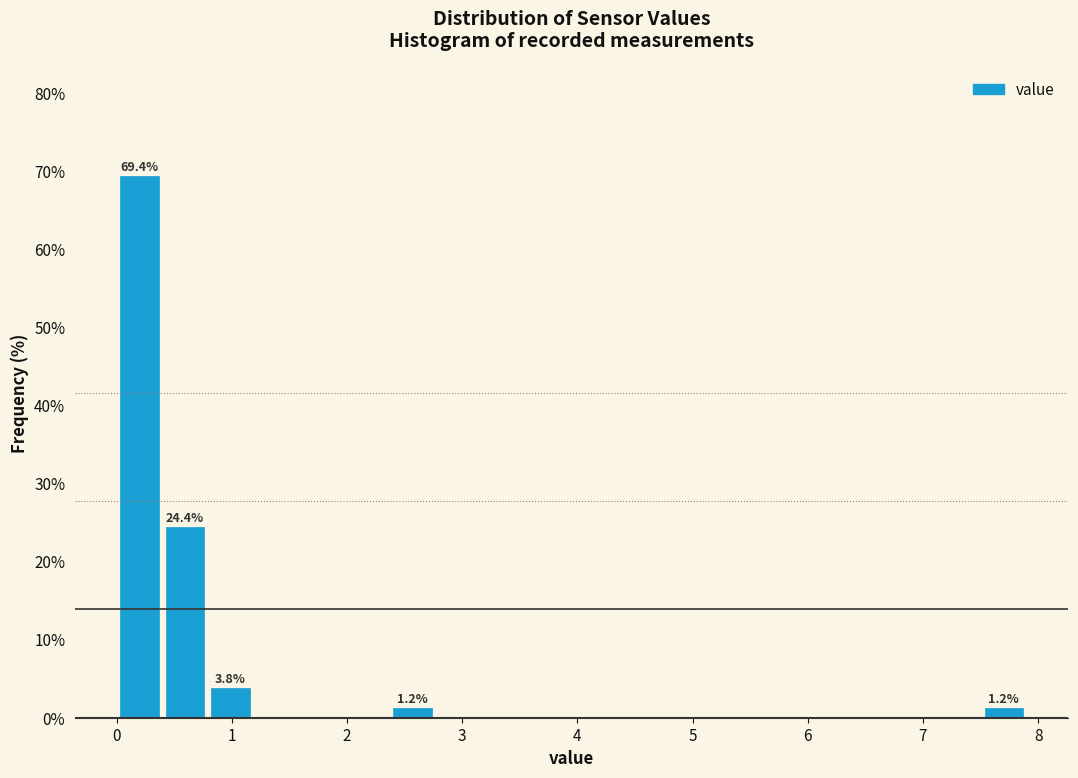

Around what value on the x-axis is the tallest bar? Give the approximate position of its centre, as read against the axis.

0.2